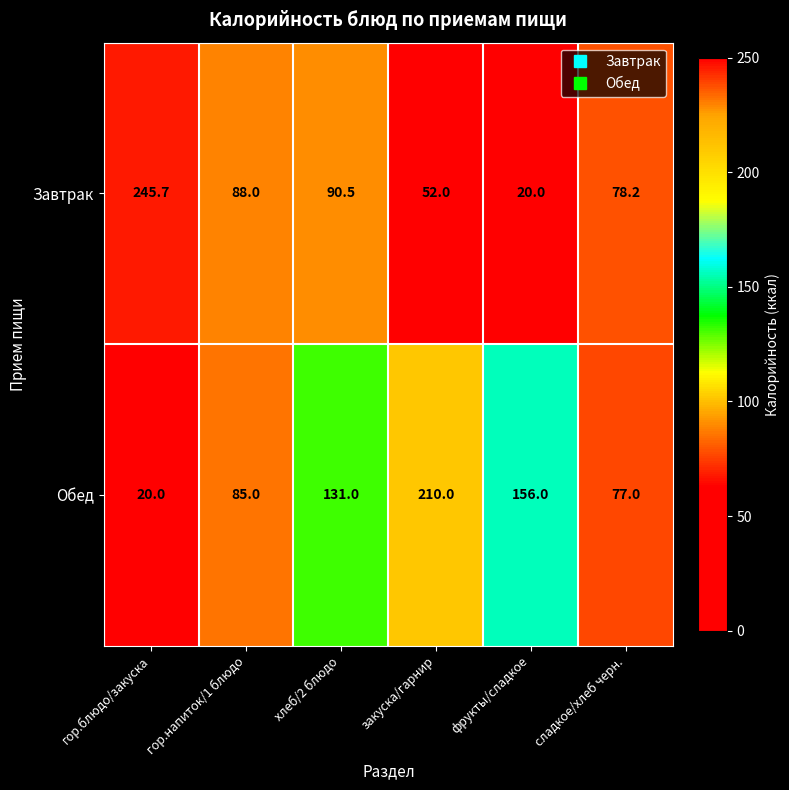

Rank the series by their maximum value, from highest to lowest.

Завтрак, Обед